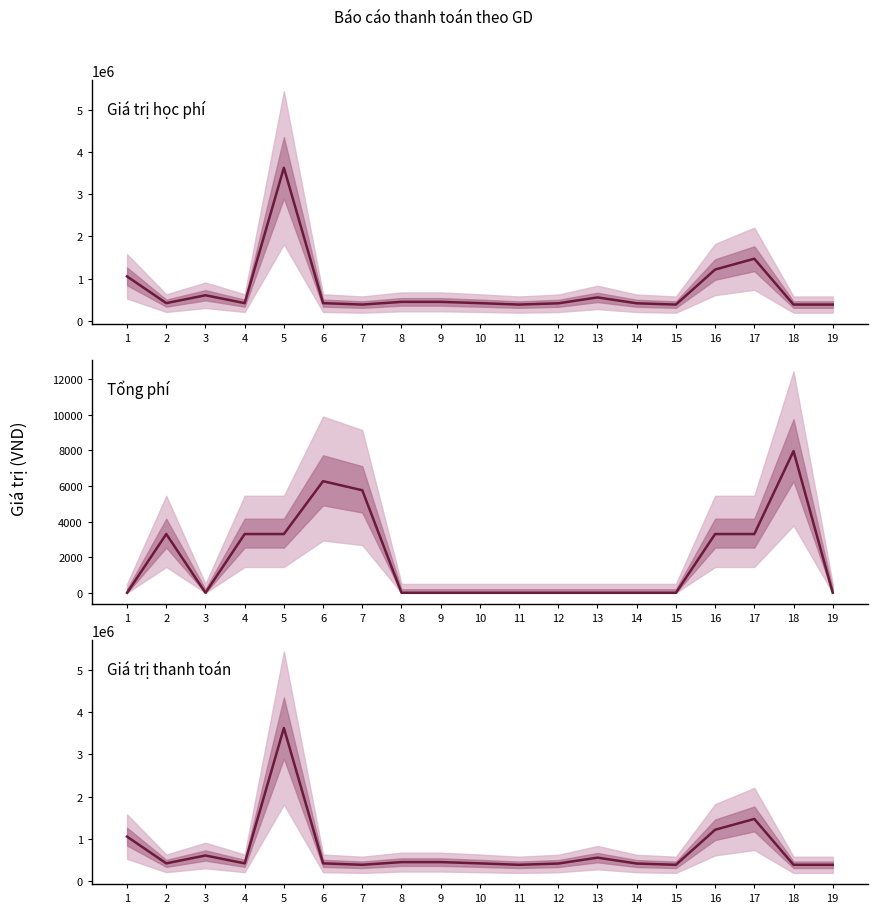

In Giá trị học phí, how many points are higher than both neighbors (excluding endpoints)?

4